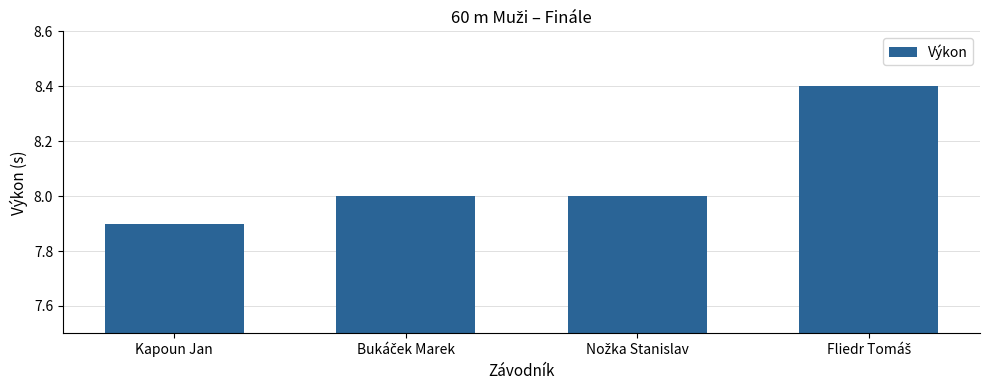

What is the label of the 1st bar from the left?

Kapoun Jan